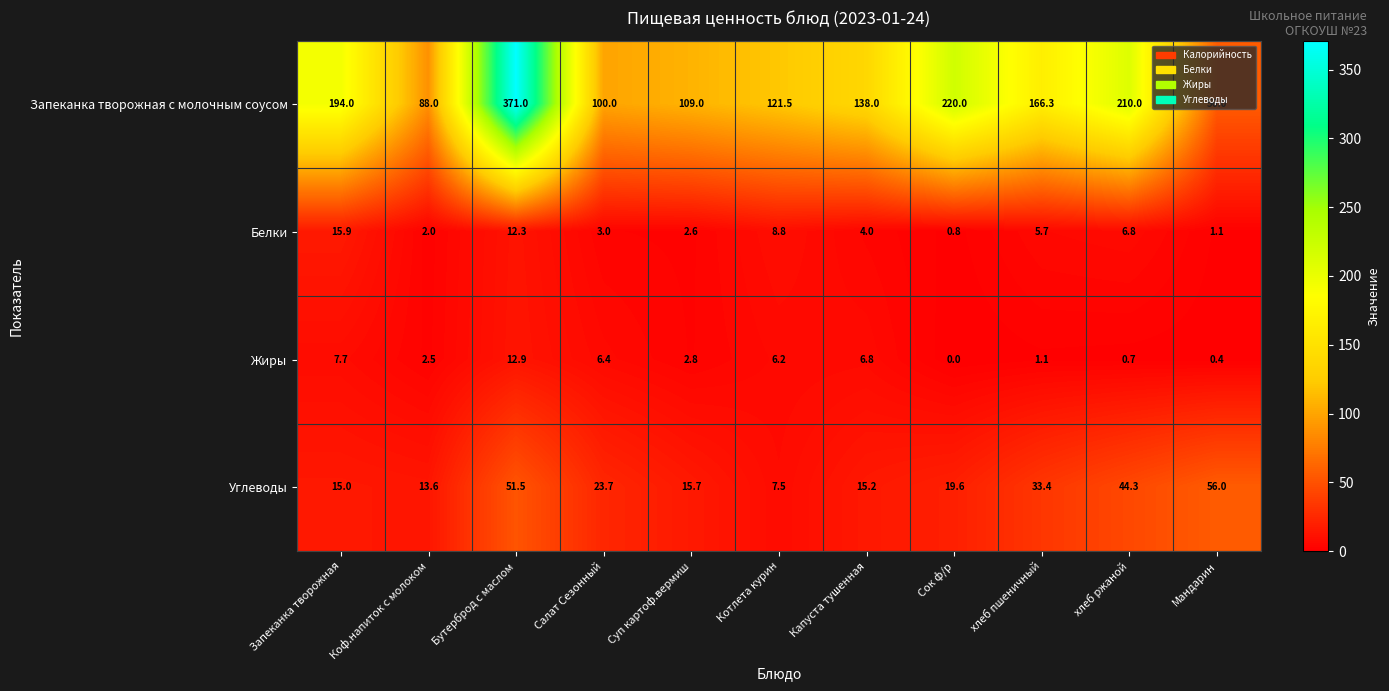

At which label does Белки first exceed 4?

Запеканка творожная